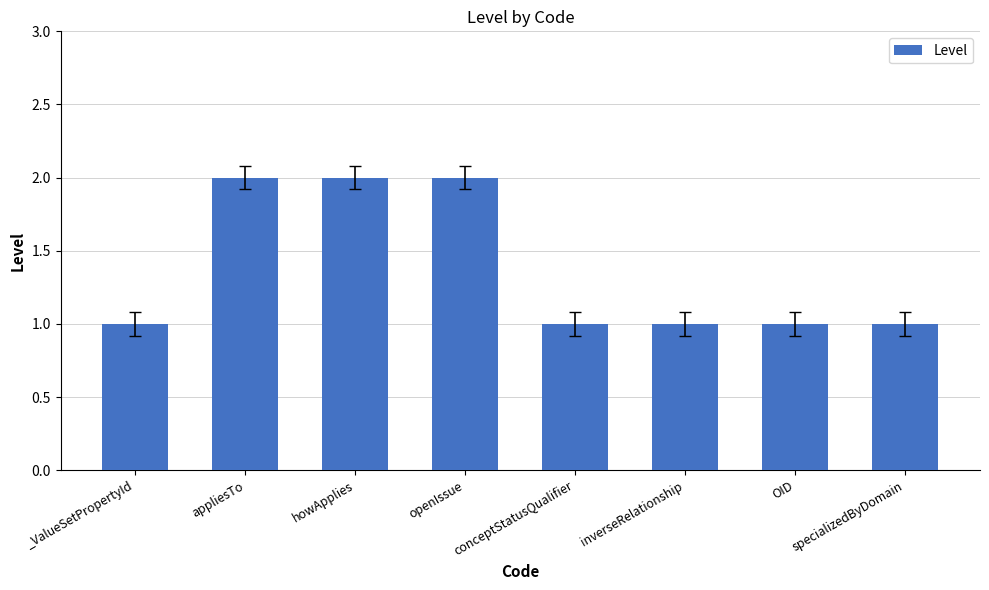

What is the label of the 2nd bar from the right?

OID